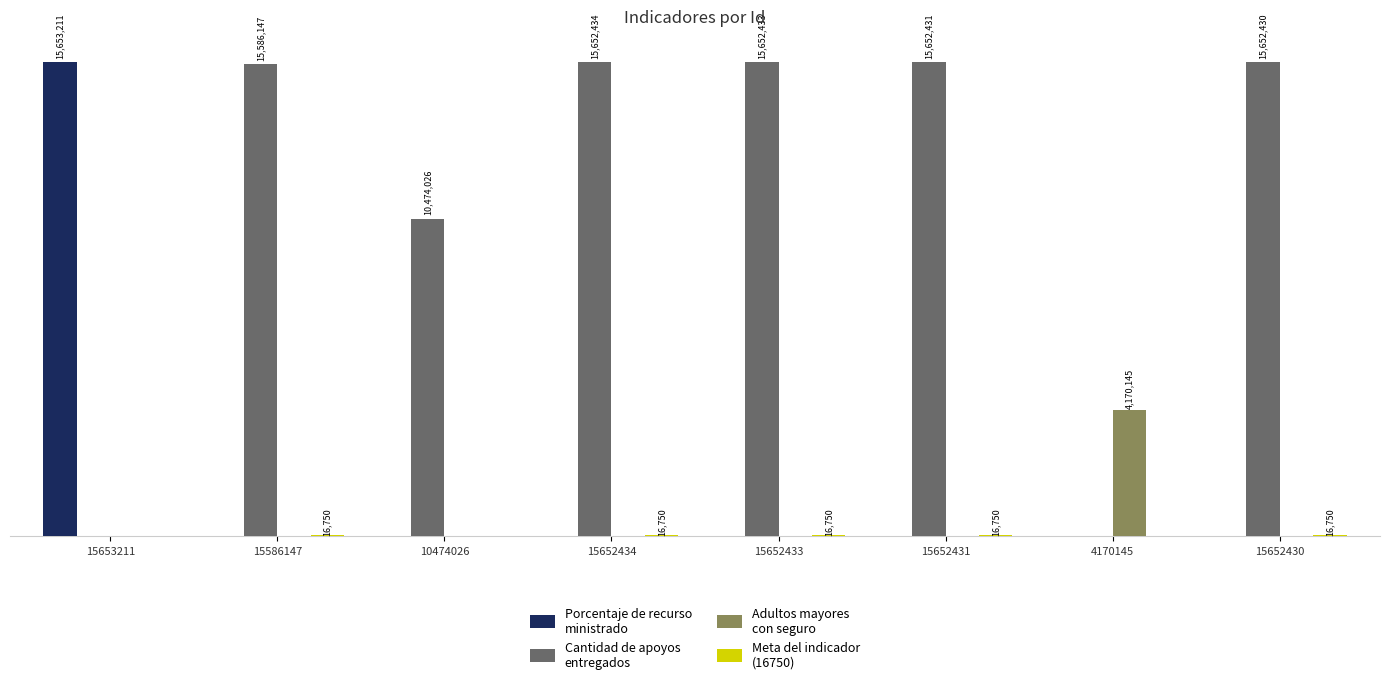

Reading left to right, what are all the values shown in this chart?

Porcentaje de recurso
ministrado: 15653211=15653211	15586147=0	10474026=0	15652434=0	15652433=0	15652431=0	4170145=0	15652430=0
Cantidad de apoyos
entregados: 15653211=0	15586147=15586147	10474026=10474026	15652434=15652434	15652433=15652433	15652431=15652431	4170145=0	15652430=15652430
Adultos mayores
con seguro: 15653211=0	15586147=0	10474026=0	15652434=0	15652433=0	15652431=0	4170145=4170145	15652430=0
Meta del indicador
(16750): 15653211=0	15586147=16750	10474026=0	15652434=16750	15652433=16750	15652431=16750	4170145=0	15652430=16750